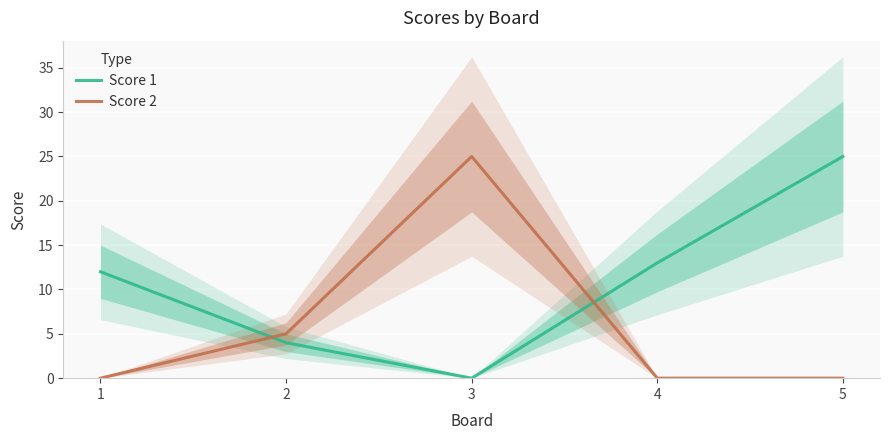

At how many categories does at least one series exceed 3?

5